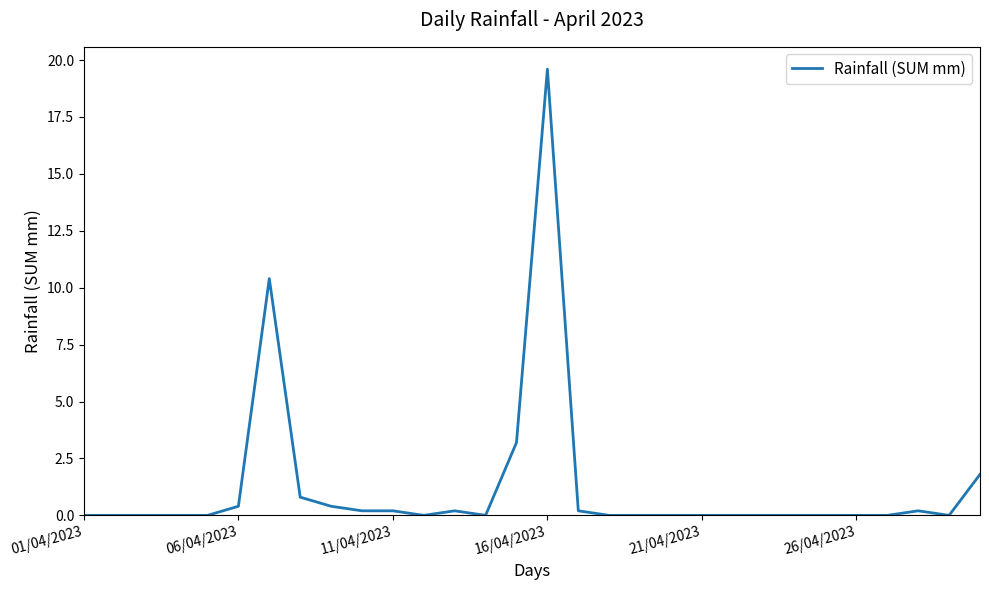

What is the difference between the maximum and minimum values?

19.6